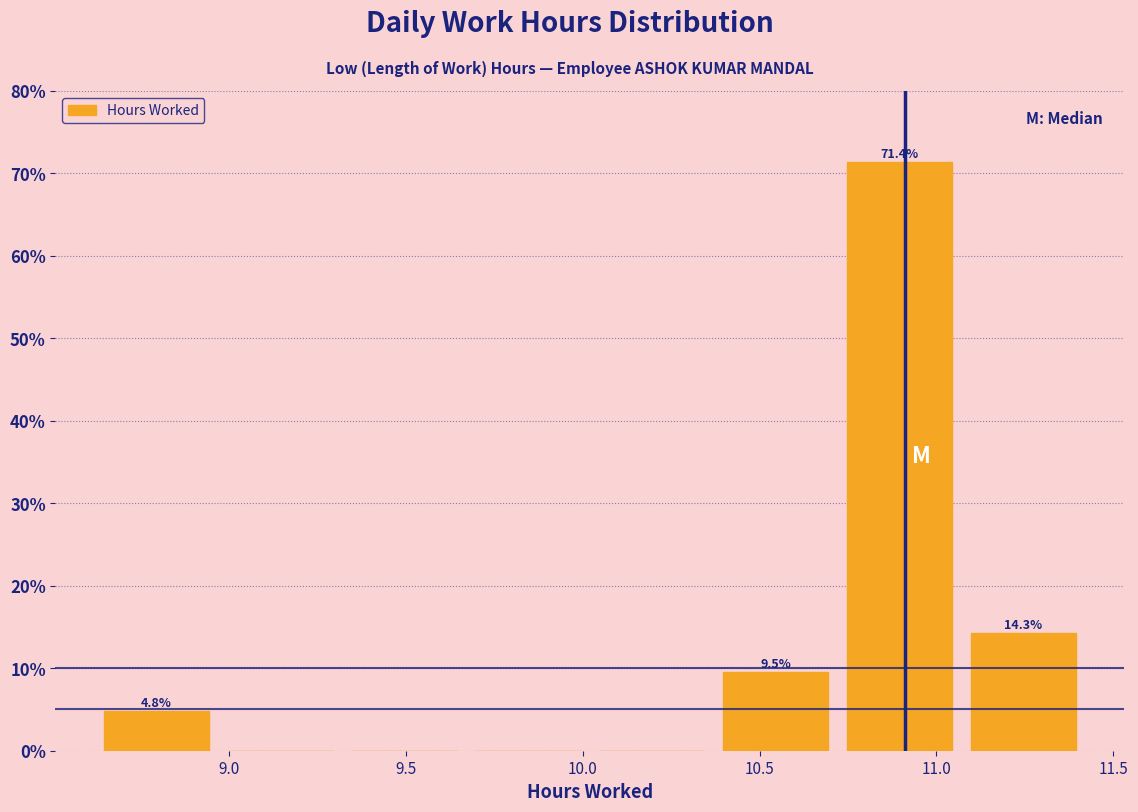

Over which range of the x-axis is the bar tallest?

10.72 to 11.07